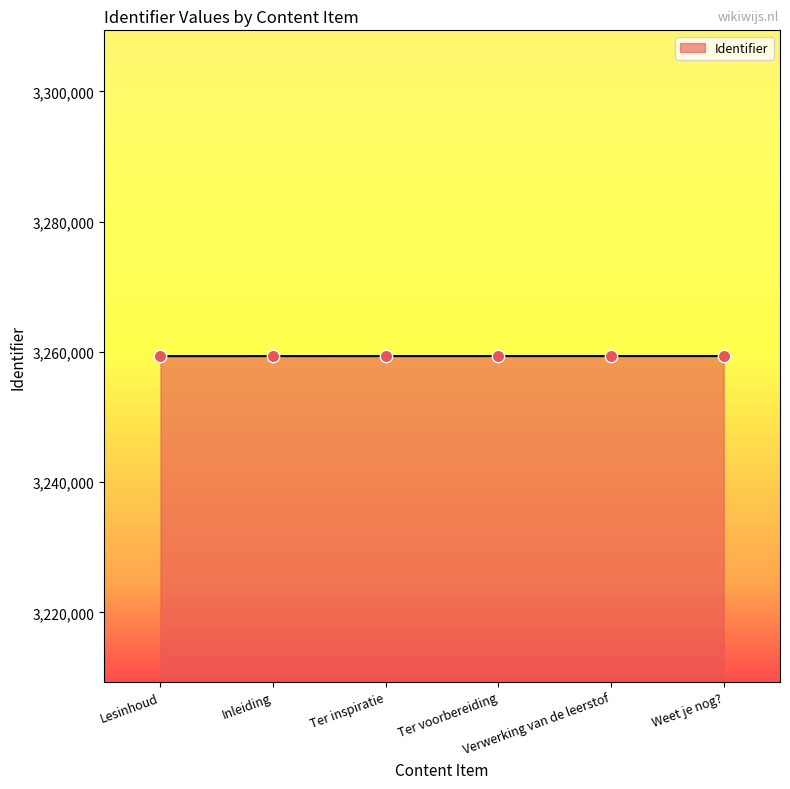

What is the ratio of the value at Ter inspiratie to the value at Inleiding?

1.0